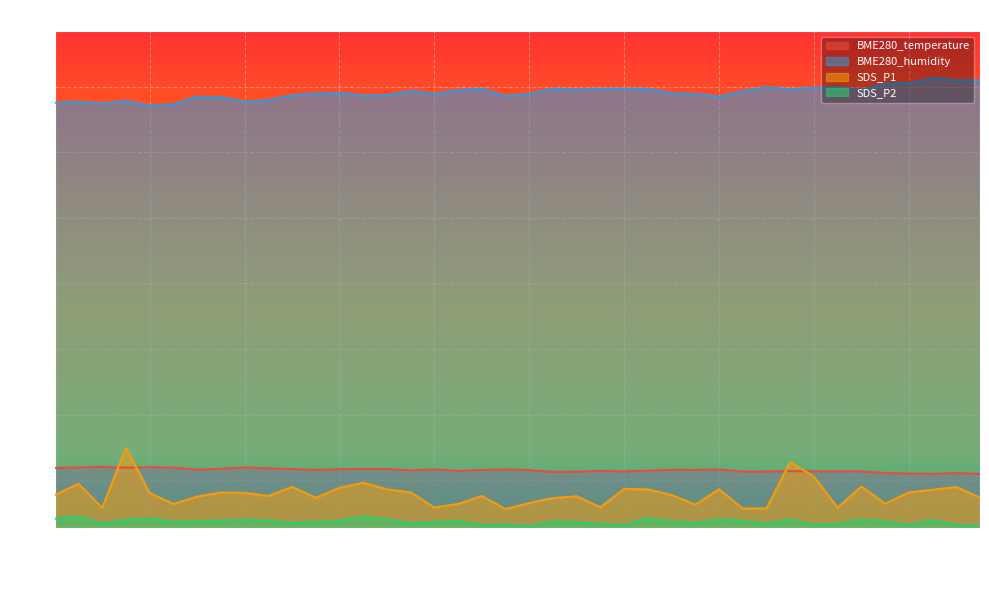

Between 01:42 and 01:58, which series saw the biggest shift?

SDS_P1